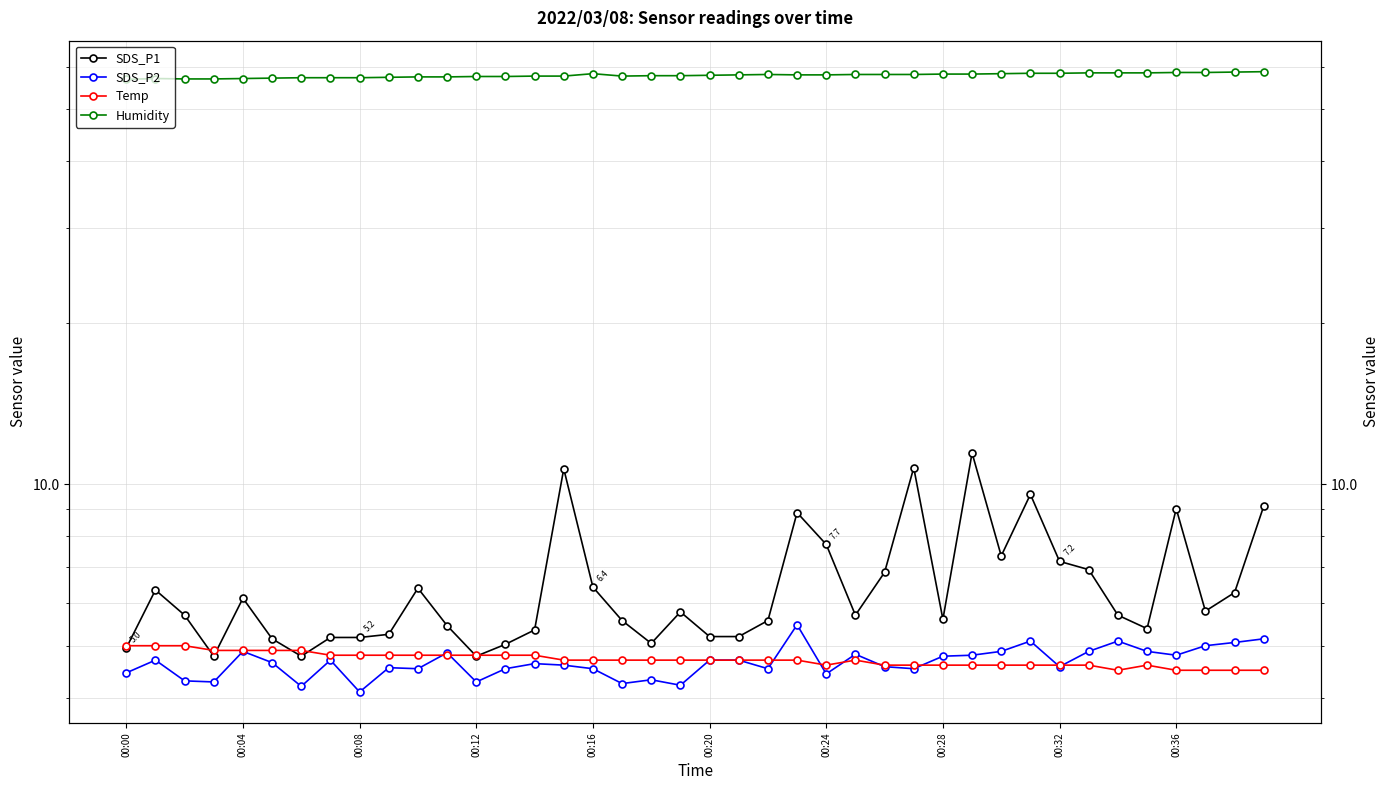

Reading left to right, what are all the values shown in this chart?

SDS_P1: 5.0	6.3	5.7	4.8	6.1	5.2	4.8	5.2	5.2	5.2	6.4	5.5	4.8	5.0	5.3	10.7	6.4	5.6	5.0	5.8	5.2	5.2	5.6	8.8	7.7	5.7	6.8	10.7	5.6	11.4	7.3	9.6	7.2	6.9	5.7	5.4	9.0	5.8	6.3	9.1
SDS_P2: 4.5	4.7	4.3	4.3	4.9	4.7	4.2	4.7	4.1	4.5	4.5	4.8	4.3	4.5	4.6	4.6	4.5	4.2	4.3	4.2	4.7	4.7	4.5	5.5	4.4	4.8	4.6	4.5	4.8	4.8	4.9	5.1	4.6	4.9	5.1	4.9	4.8	5.0	5.1	5.2
Temp: 5.0	5.0	5.0	4.9	4.9	4.9	4.9	4.8	4.8	4.8	4.8	4.8	4.8	4.8	4.8	4.7	4.7	4.7	4.7	4.7	4.7	4.7	4.7	4.7	4.6	4.7	4.6	4.6	4.6	4.6	4.6	4.6	4.6	4.6	4.5	4.6	4.5	4.5	4.5	4.5
Humidity: 56.8	57.0	56.9	56.9	57.0	57.1	57.2	57.2	57.2	57.3	57.4	57.4	57.5	57.5	57.6	57.6	58.2	57.6	57.7	57.7	57.8	57.9	58.0	57.9	57.9	58.0	58.0	58.0	58.1	58.1	58.2	58.3	58.3	58.4	58.4	58.4	58.5	58.5	58.6	58.7